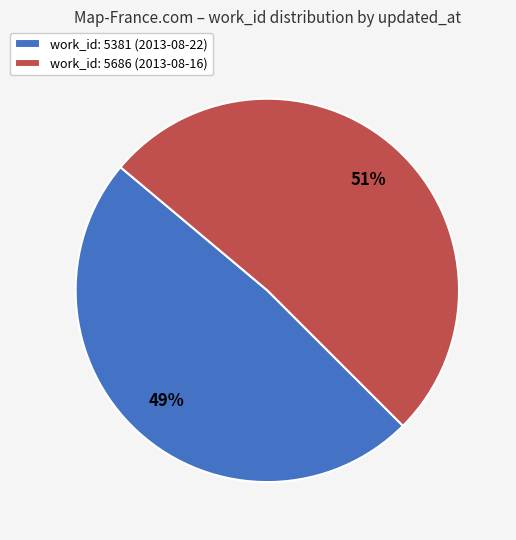

To the nearest percent, what is the average slice percentage?

50%